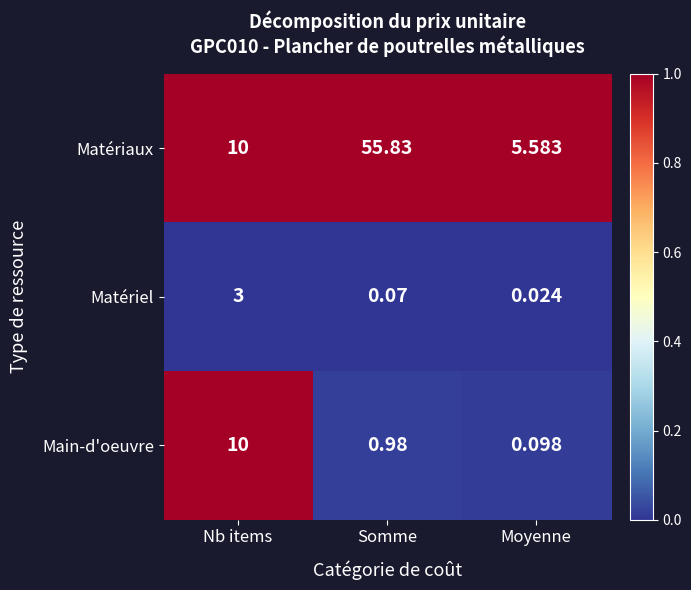

At which category is the sum across all series the highest?

Somme